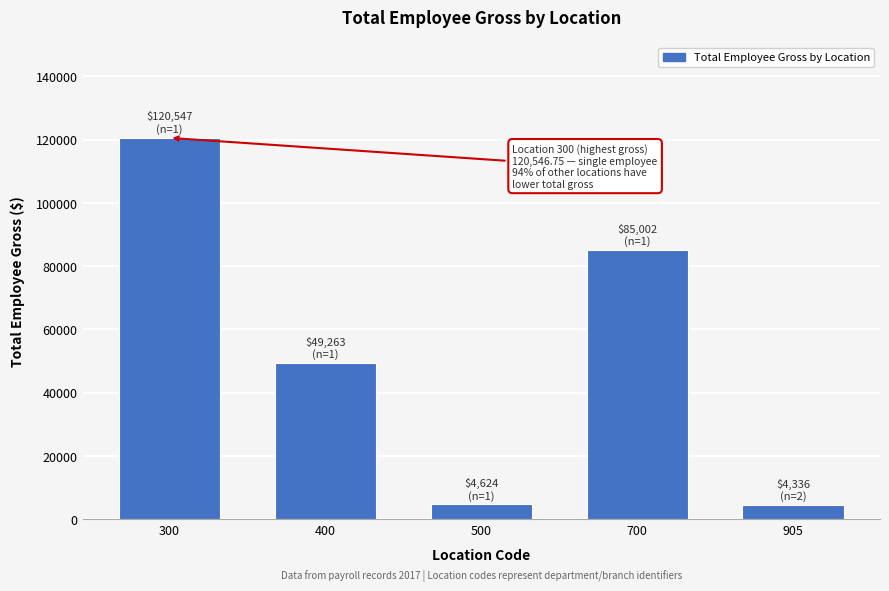

At which category does the chart reach its peak across all series?

300